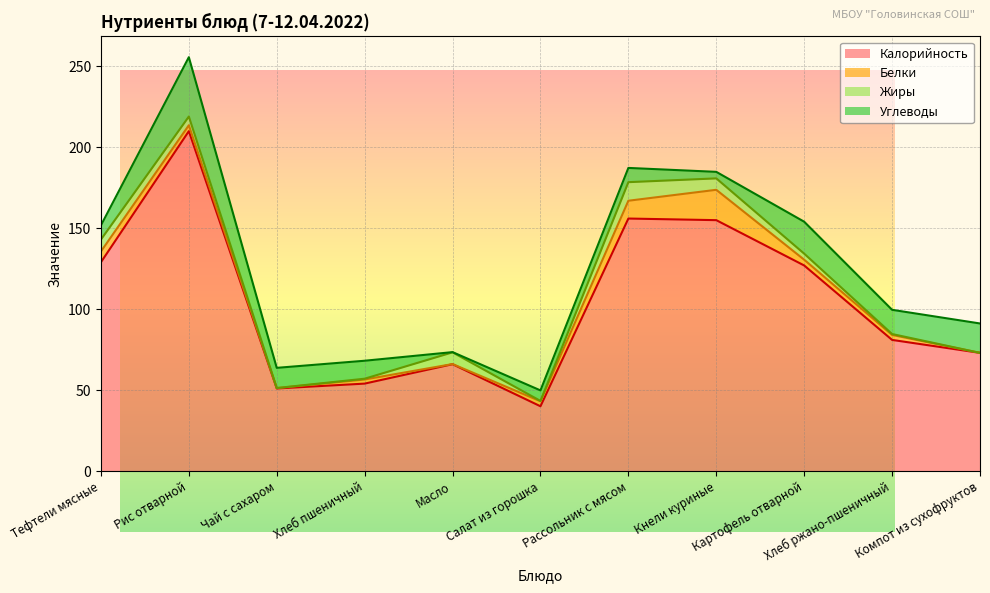

What is the total value across all series at Тефтели мясные?

151.8